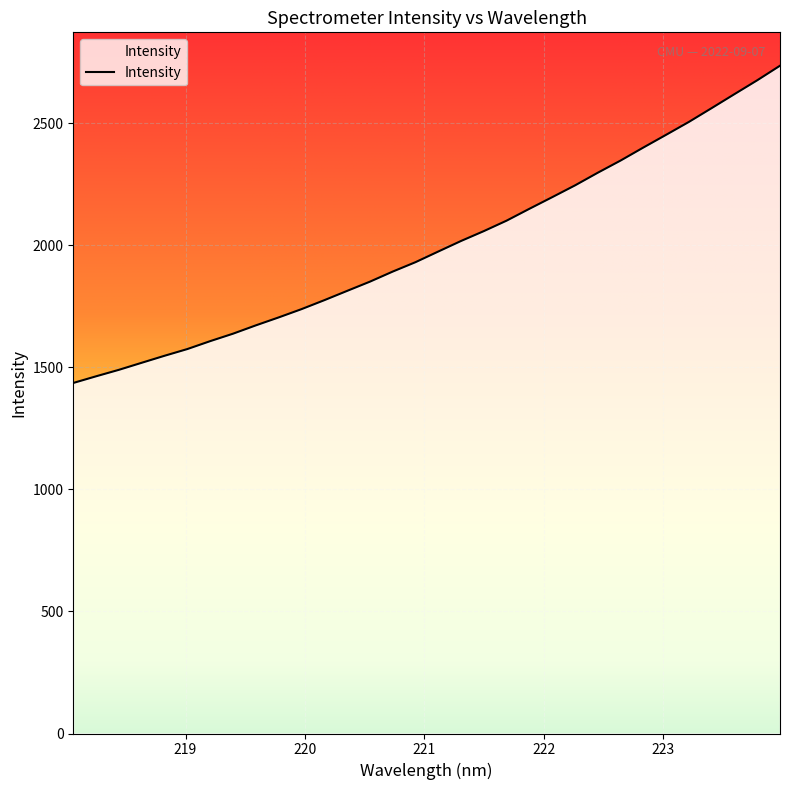

What is the difference between the maximum and second lowest values?

1271.8